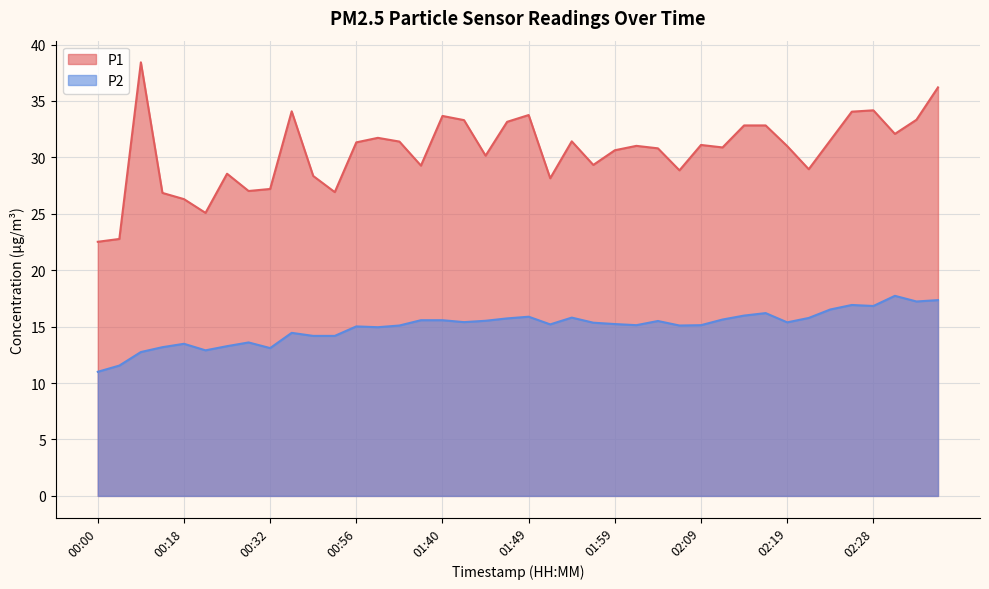

What is the value of the P2 point at the 9th from the left?

13.1